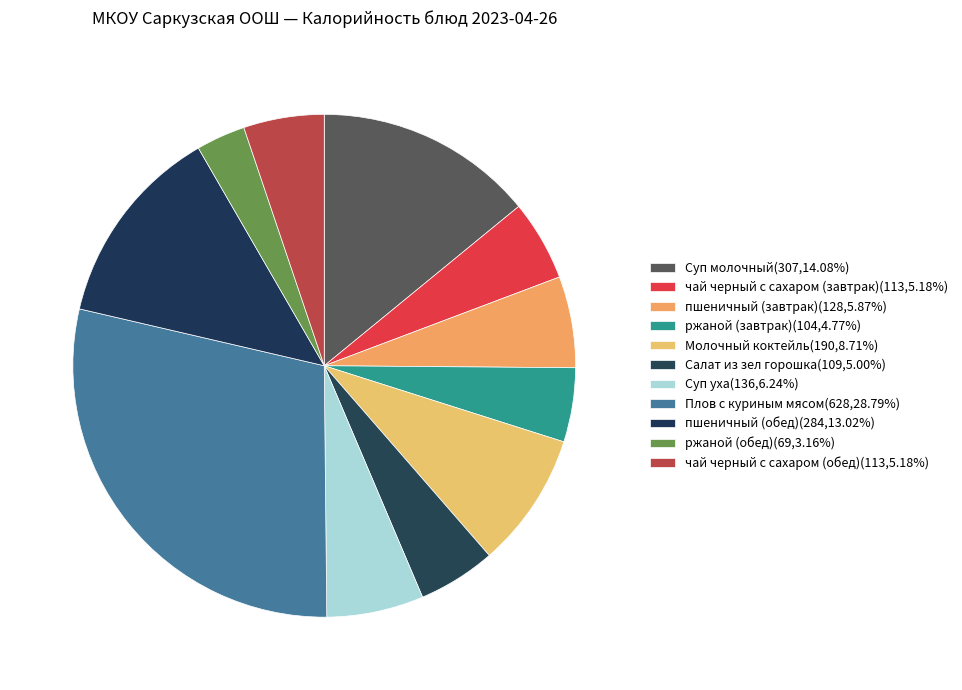

Is пшеничный (обед) the majority of the pie?

No